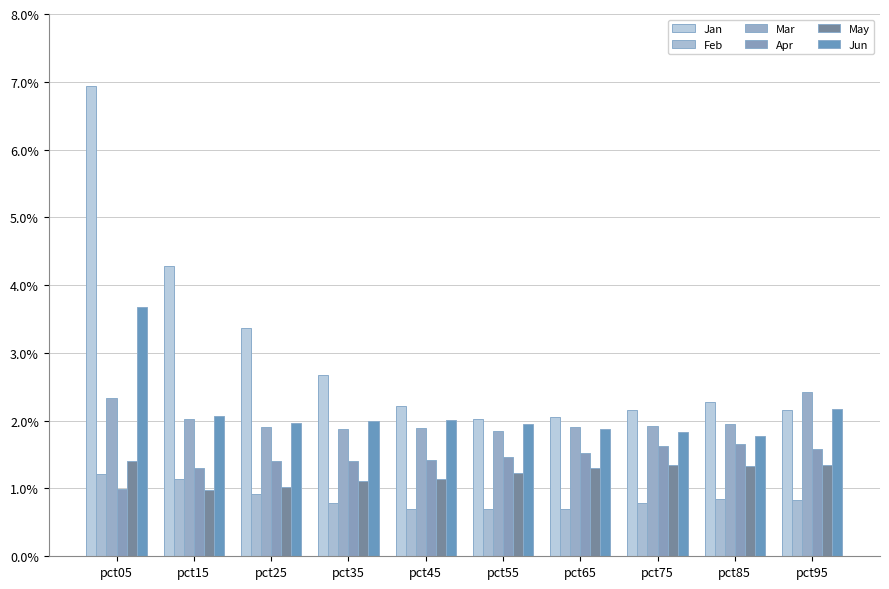

Reading right to left, what are all the values shown in this chart?

Jan: 2.2	2.3	2.2	2.1	2.0	2.2	2.7	3.4	4.3	6.9
Feb: 0.8	0.8	0.8	0.7	0.7	0.7	0.8	0.9	1.1	1.2
Mar: 2.4	2.0	1.9	1.9	1.9	1.9	1.9	1.9	2.0	2.3
Apr: 1.6	1.7	1.6	1.5	1.5	1.4	1.4	1.4	1.3	1.0
May: 1.3	1.3	1.4	1.3	1.2	1.1	1.1	1.0	1.0	1.4
Jun: 2.2	1.8	1.8	1.9	1.9	2.0	2.0	2.0	2.1	3.7